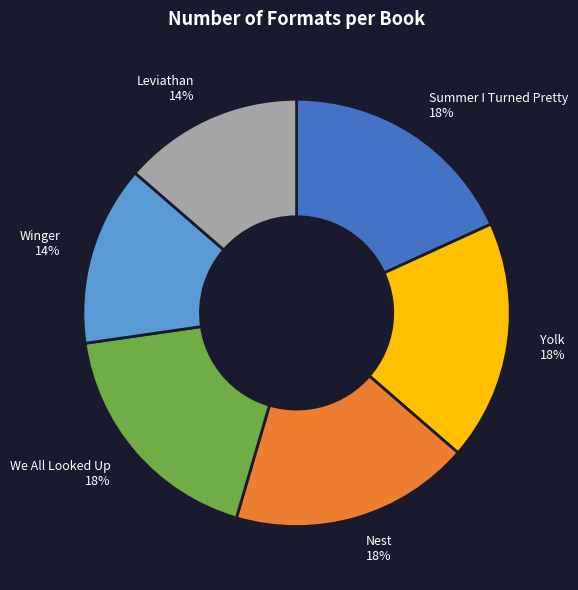

Is it true that Winger is 19% of the pie?

False